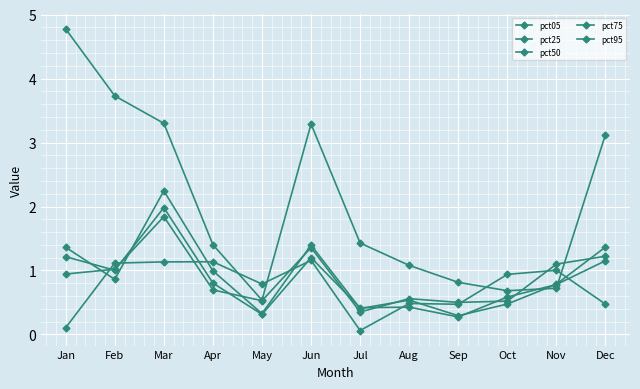

What is the value of the pct75 point at the 6th from the left?

1.4